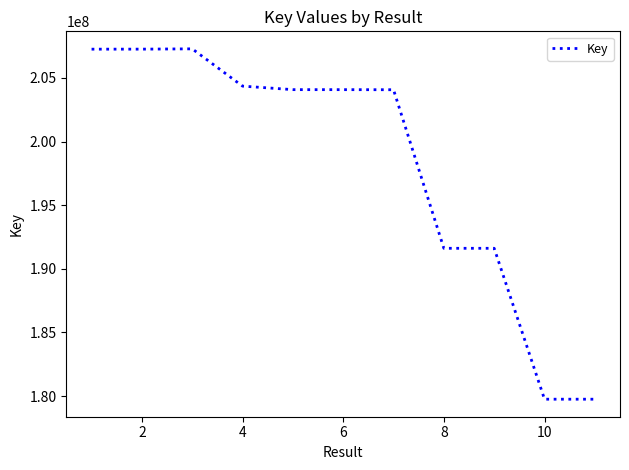

What is the difference between the maximum and minimum values?

27535948